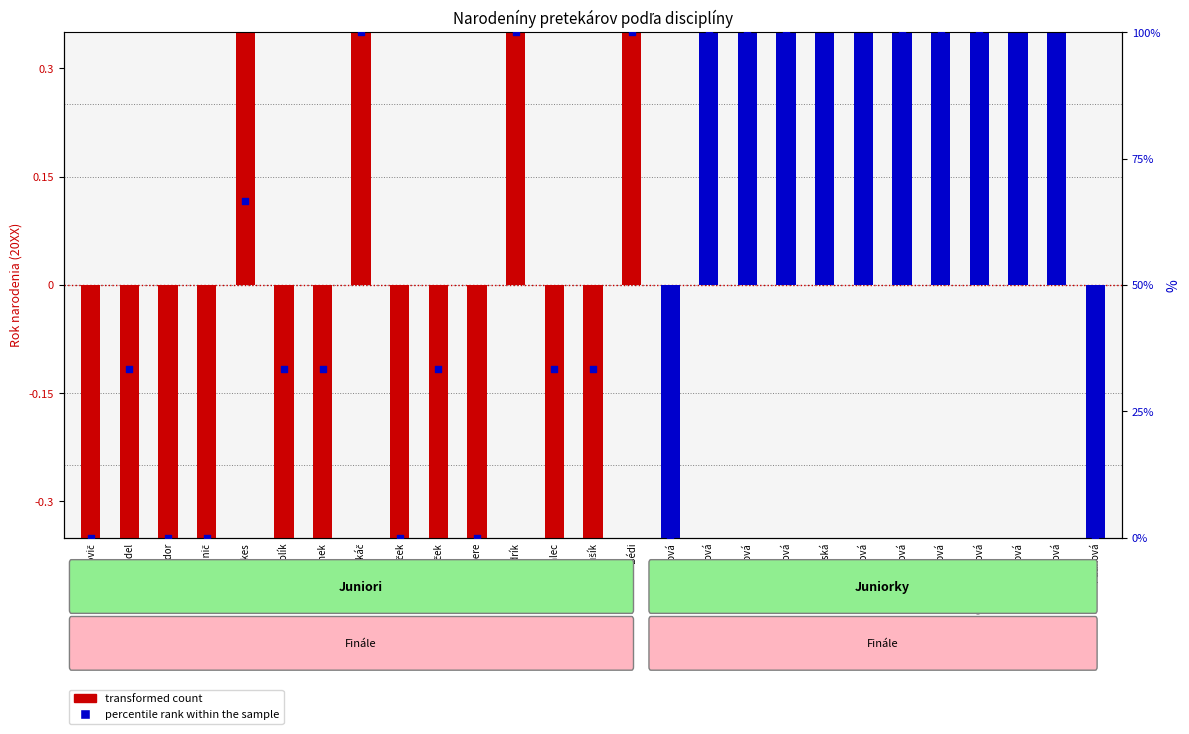

Between Lelkes and Hvorková, which is larger?

Hvorková